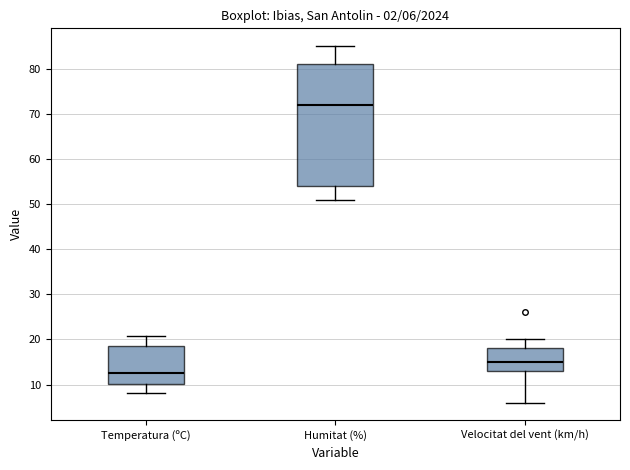

Which box's median line is the lowest?

Temperatura (ºC)